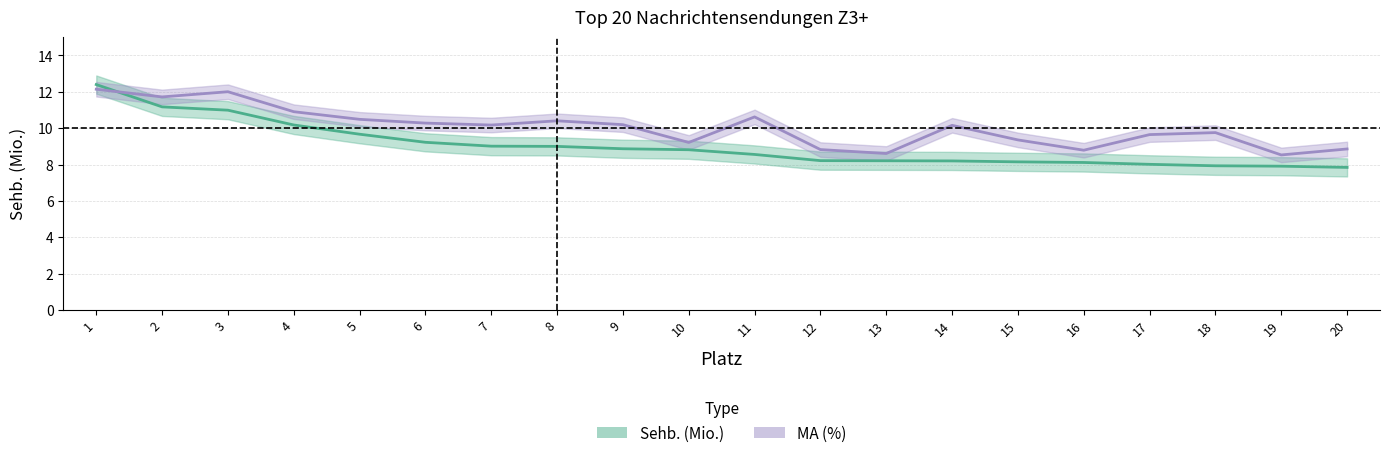

Does the chart display data point markers on the line(s)?

No